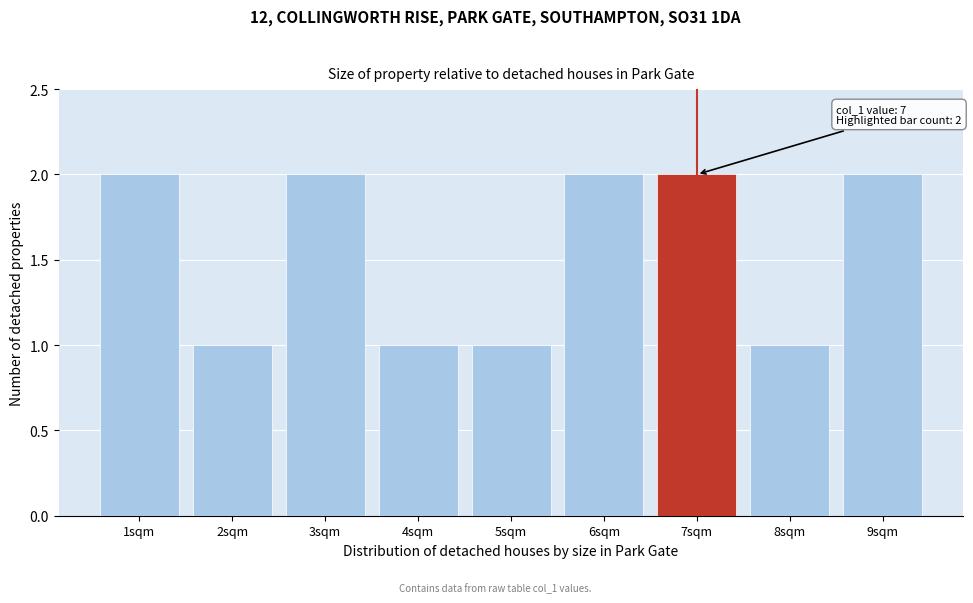

Reading left to right, what are all the values shown in this chart?

2	1	2	1	1	2	2	1	2